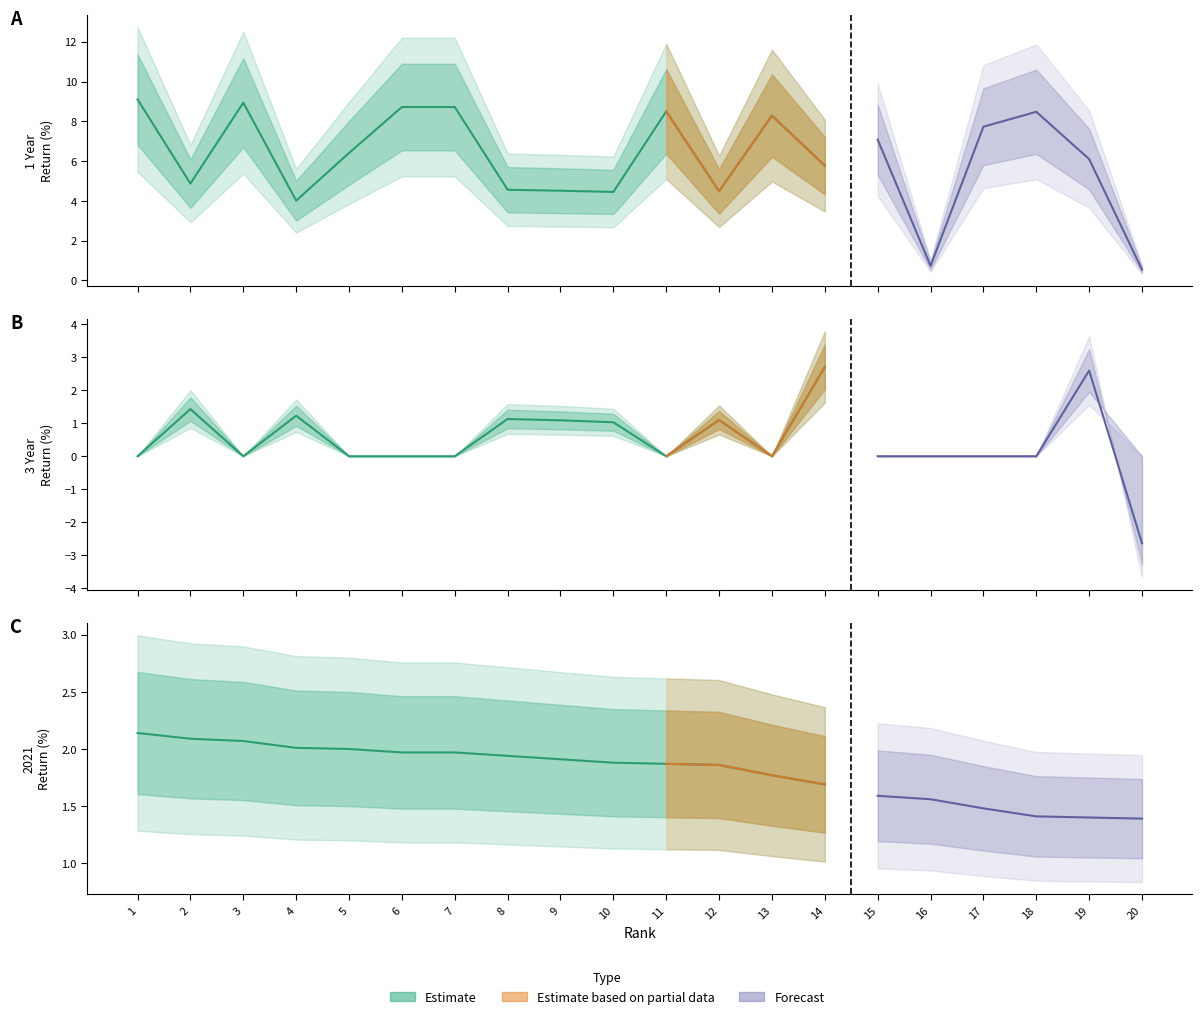

At which category is the sum across all series the highest?

1